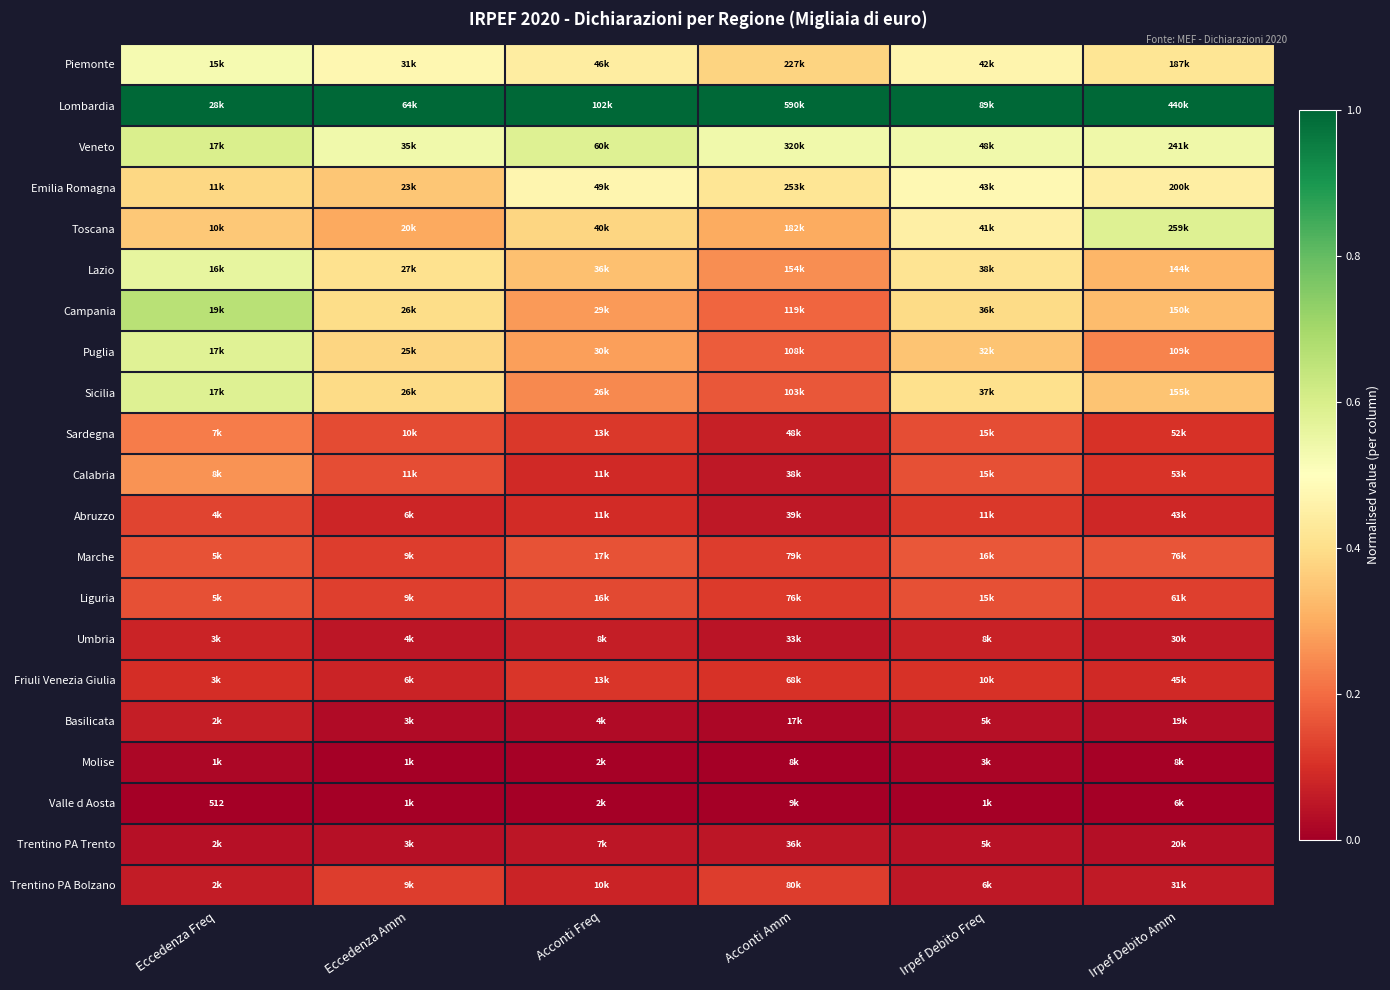

List the series in order of their peak value, highest first.

Lombardia, Campania, Veneto, Sicilia, Toscana, Puglia, Lazio, Piemonte, Emilia Romagna, Calabria, Sardegna, Marche, Liguria, Abruzzo, Trentino PA Bolzano, Friuli Venezia Giulia, Umbria, Basilicata, Trentino PA Trento, Molise, Valle d Aosta